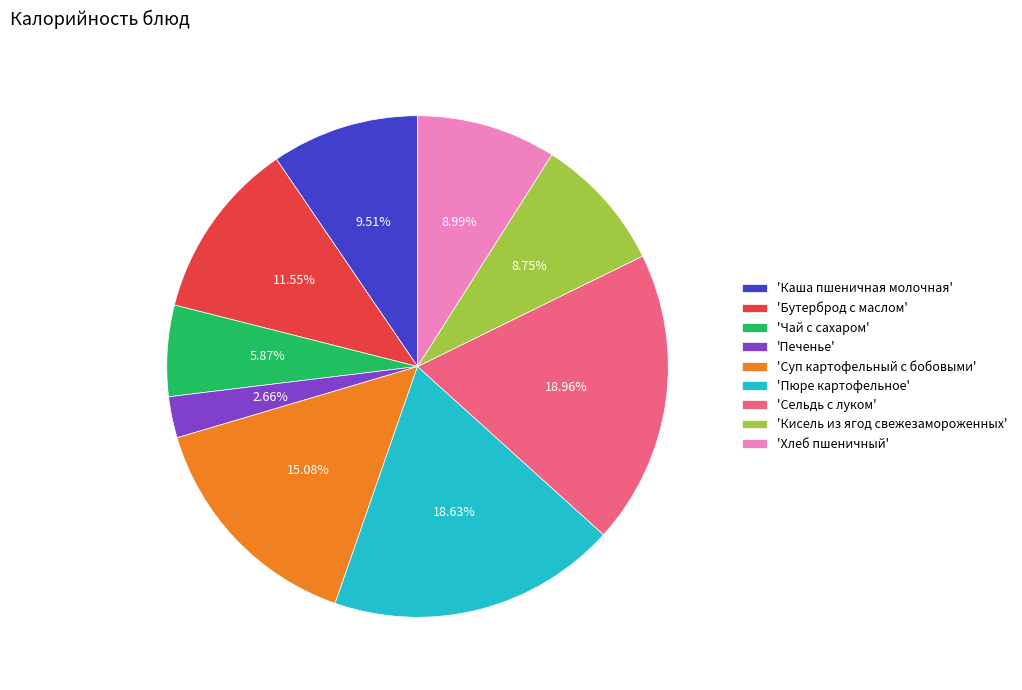

Do 'Хлеб пшеничный' and 'Бутерброд с маслом' together represent more than half of the pie?

No